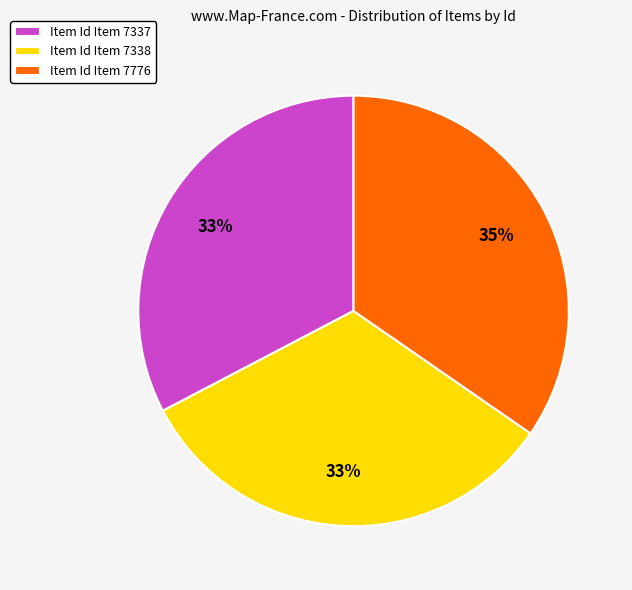

What is the largest slice in the pie chart?

Item Id Item 7776